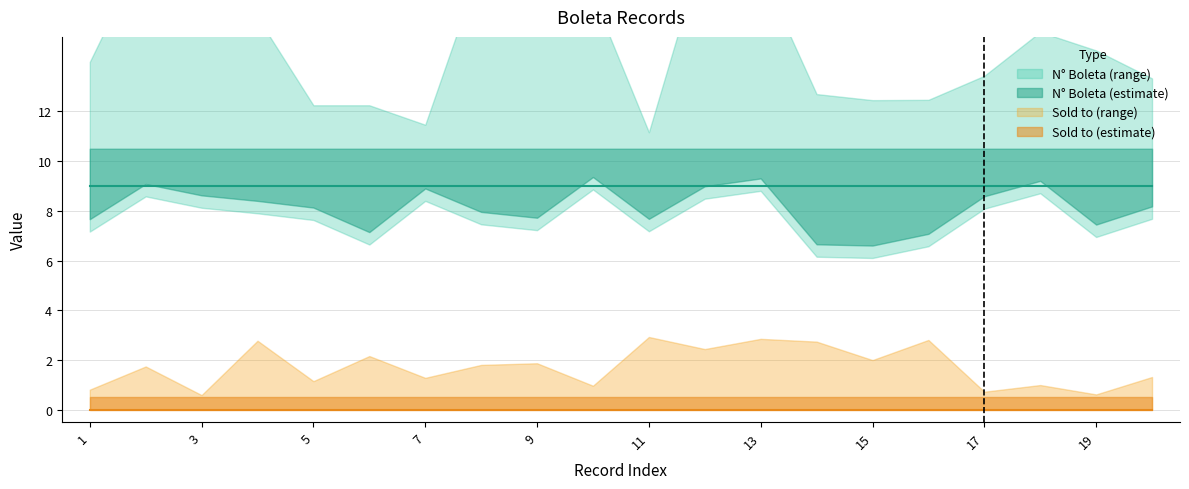

True or false: N° Boleta has a value of 9 at 10.

True